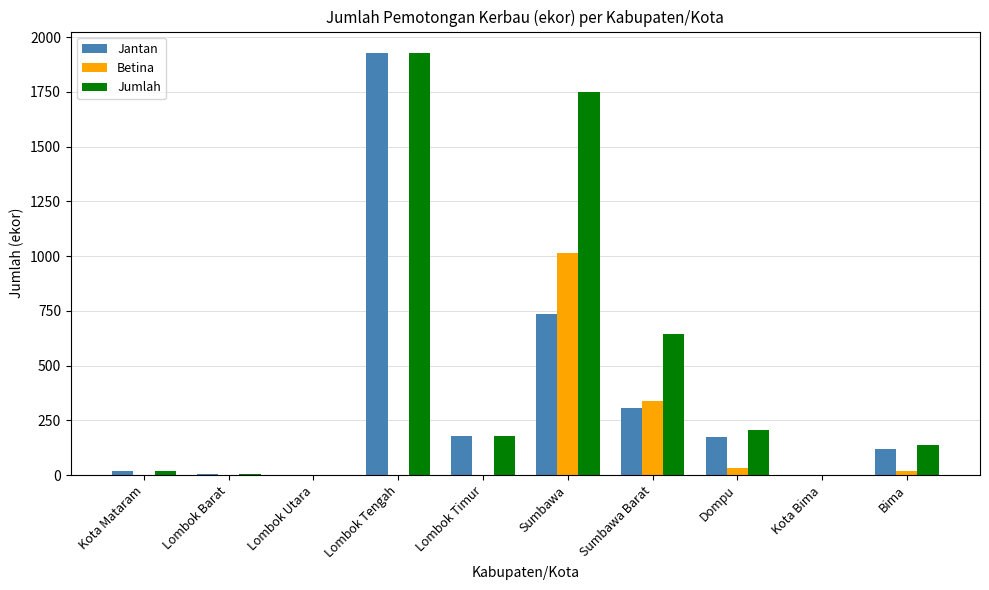

How many series are shown in this chart?

3